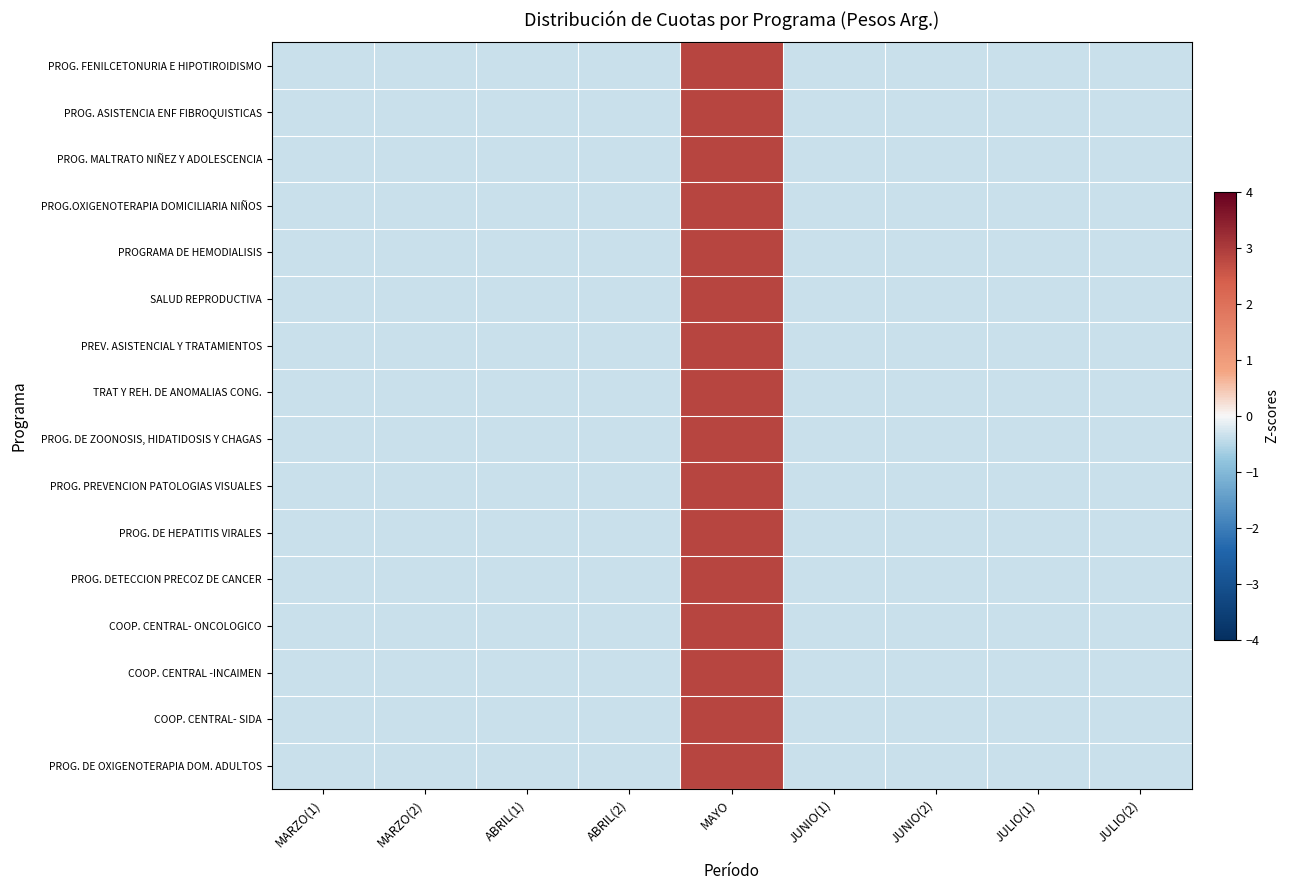

How many series are shown in this chart?

16